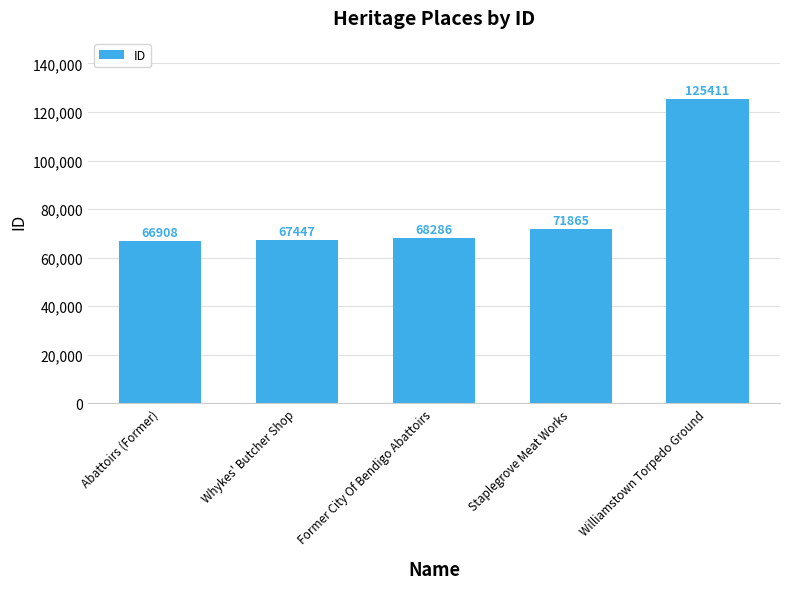

Read the value at Former City Of Bendigo Abattoirs, to the nearest 50.

68300